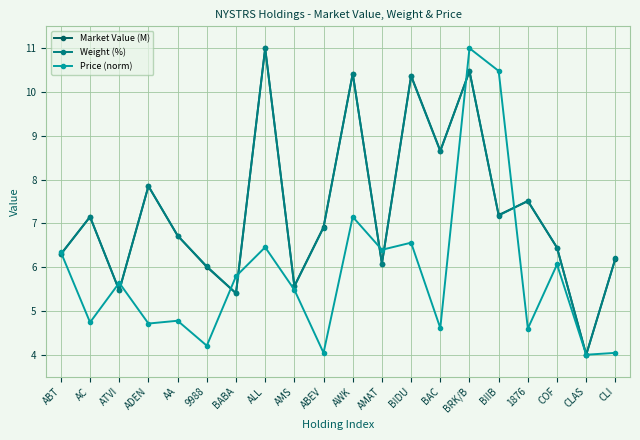

What is the value of the Price (norm) point at the 19th from the left?

4.0